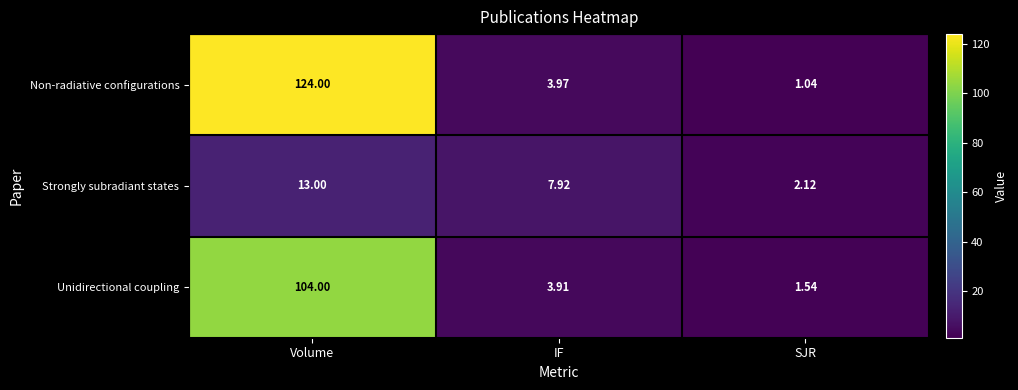

At which label does Non-radiative configurations reach its minimum?

SJR